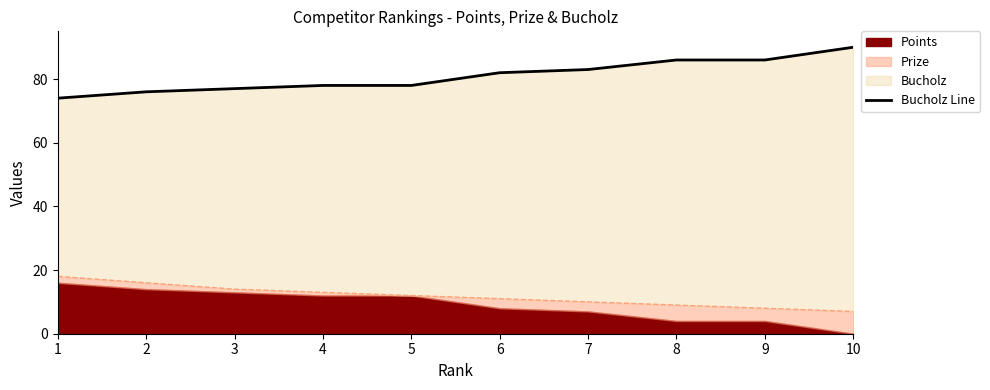

How many lines are shown in the chart?

1